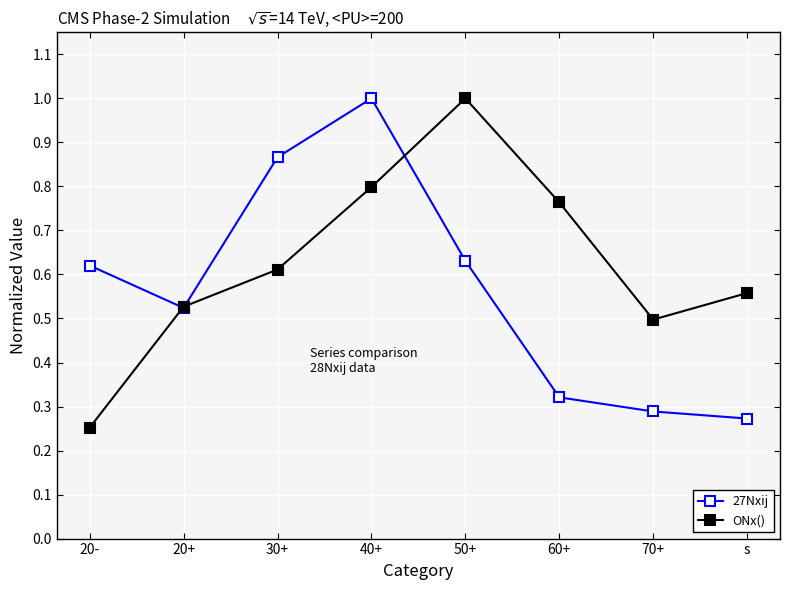

The value of ONx() at 70+ is 0.5. True or false?

True